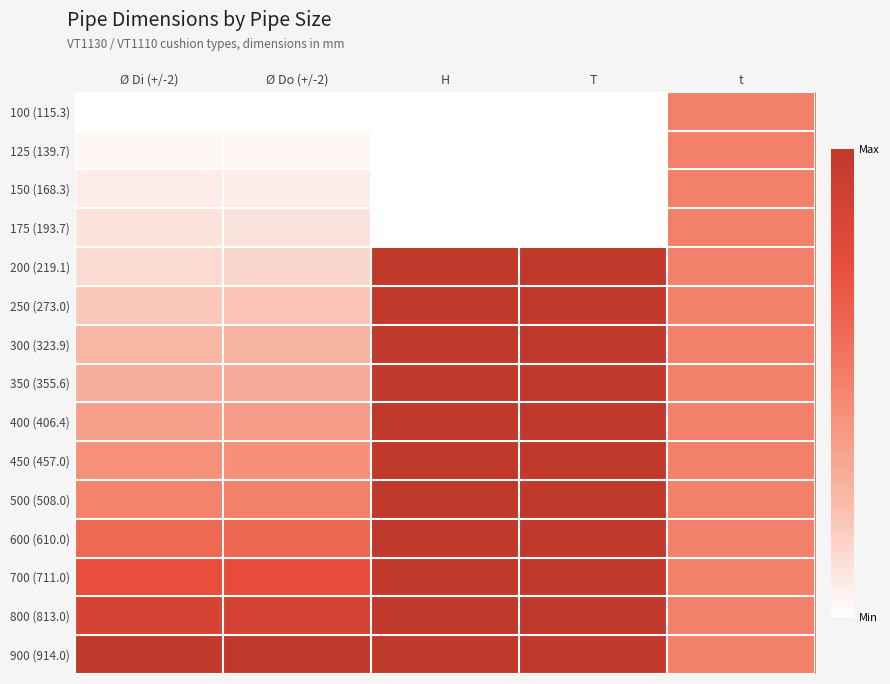

List the series in order of their peak value, lowest first.

100 (115.3), 125 (139.7), 150 (168.3), 175 (193.7), 200 (219.1), 250 (273.0), 300 (323.9), 350 (355.6), 400 (406.4), 450 (457.0), 500 (508.0), 600 (610.0), 700 (711.0), 800 (813.0), 900 (914.0)